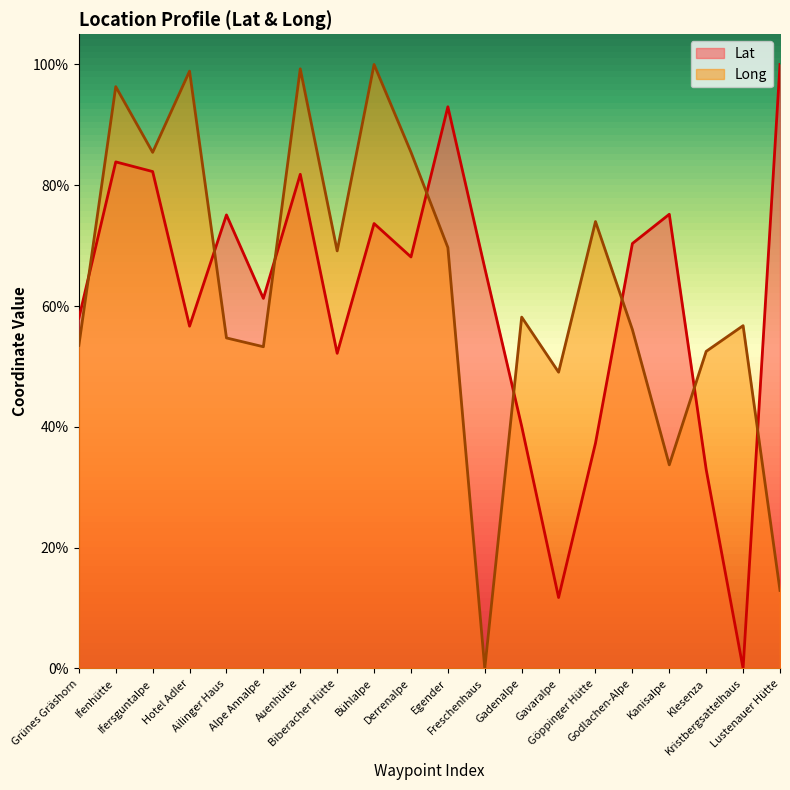

How many interior local peaks does the Lat series have?

6